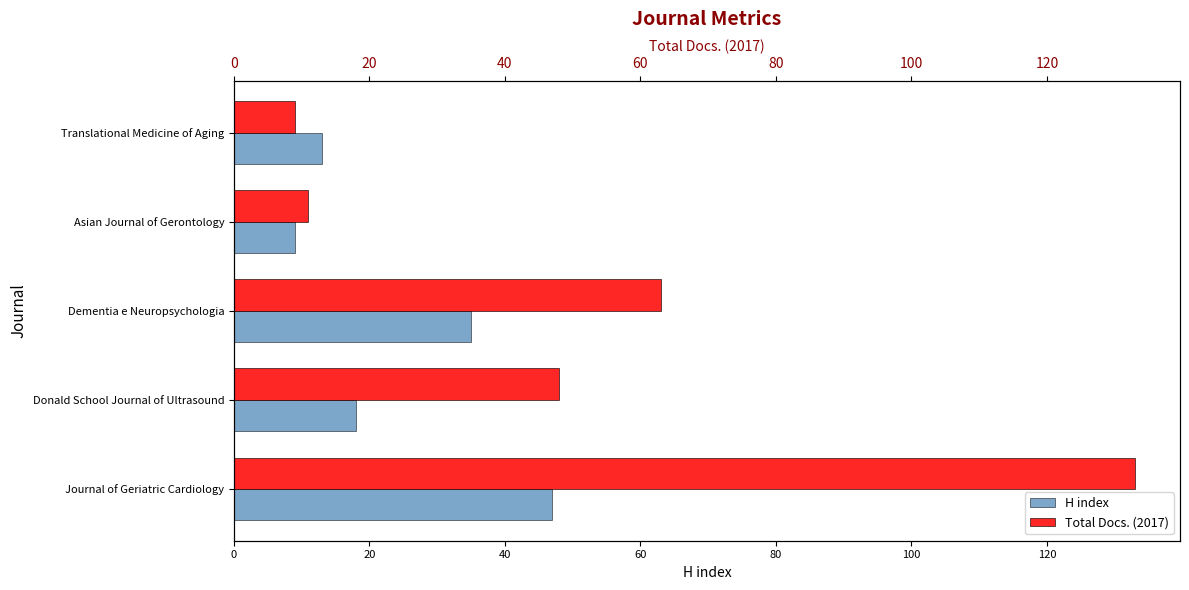

Which series changed the most between Donald School Journal of Ultrasound and Dementia e Neuropsychologia?

H index